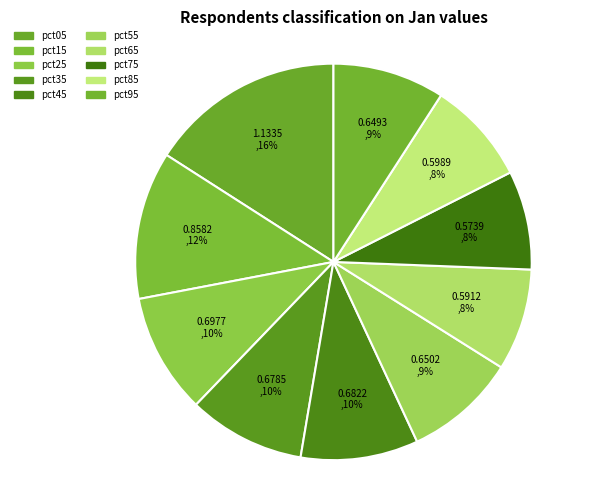

To the nearest percent, what percentage of the pie is pct75?

8%